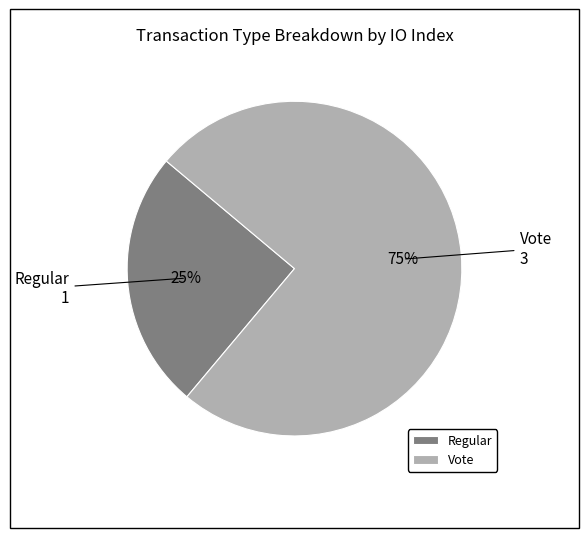

Rank the categories by value from lowest to highest.

Regular, Vote